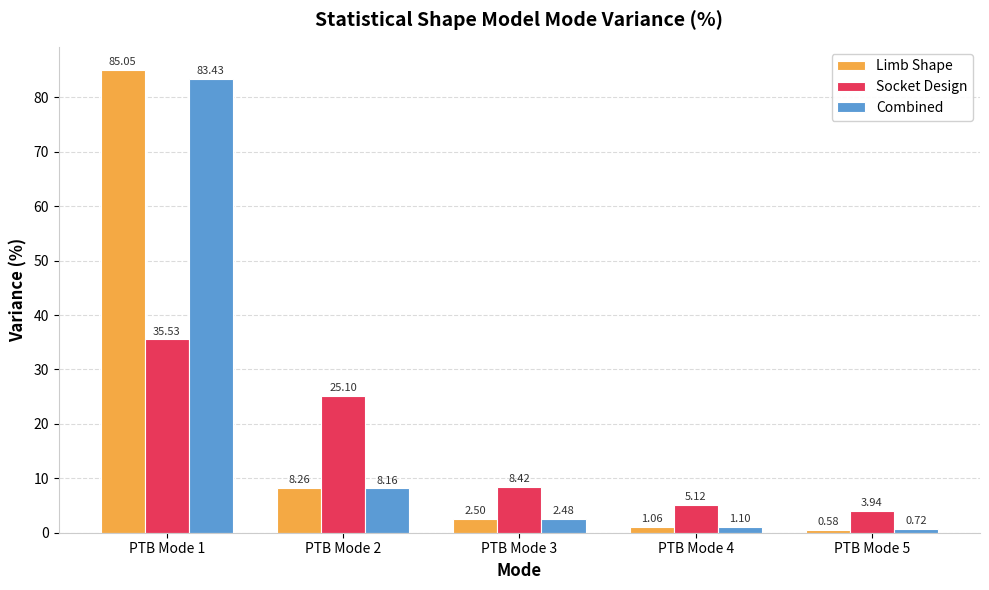

What is the difference between the Limb Shape values at PTB Mode 1 and PTB Mode 2?

76.8